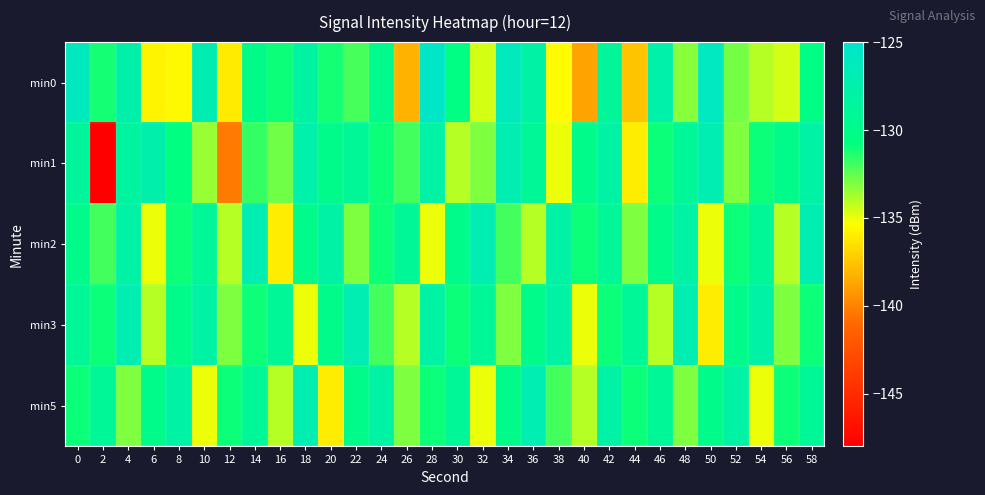

Reading left to right, what are all the values shown in this chart?

min0: 0=-126.0	2=-131.1	4=-127.6	6=-135.7	8=-135.6	10=-127.0	12=-136.1	14=-130.1	16=-131.0	18=-128.1	20=-131.1	22=-132.1	24=-129.8	26=-138.1	28=-125.4	30=-130.4	32=-134.5	34=-126.1	36=-128.0	38=-135.5	40=-138.8	42=-128.9	44=-137.5	46=-127.6	48=-133.2	50=-125.9	52=-132.9	54=-134.0	56=-134.6	58=-130.3
min1: 0=-128.7	2=-148.1	4=-128.3	6=-127.5	8=-130.6	10=-133.5	12=-140.3	14=-131.7	16=-132.8	18=-127.7	20=-130.0	22=-129.0	24=-131.0	26=-132.0	28=-128.0	30=-134.0	32=-133.0	34=-127.0	36=-129.0	38=-135.0	40=-130.0	42=-128.0	44=-136.0	46=-131.0	48=-129.0	50=-127.0	52=-133.0	54=-131.0	56=-130.0	58=-128.0
min2: 0=-130.0	2=-132.0	4=-128.0	6=-135.0	8=-131.0	10=-129.0	12=-134.0	14=-127.0	16=-136.0	18=-130.0	20=-128.0	22=-133.0	24=-131.0	26=-129.0	28=-135.0	30=-130.0	32=-127.0	34=-132.0	36=-134.0	38=-128.0	40=-131.0	42=-129.0	44=-133.0	46=-130.0	48=-128.0	50=-135.0	52=-131.0	54=-129.0	56=-134.0	58=-127.0
min3: 0=-129.0	2=-131.0	4=-127.0	6=-134.0	8=-130.0	10=-128.0	12=-133.0	14=-131.0	16=-129.0	18=-135.0	20=-130.0	22=-127.0	24=-132.0	26=-134.0	28=-128.0	30=-131.0	32=-129.0	34=-133.0	36=-130.0	38=-128.0	40=-135.0	42=-131.0	44=-129.0	46=-134.0	48=-127.0	50=-136.0	52=-130.0	54=-128.0	56=-133.0	58=-131.0
min5: 0=-131.0	2=-129.0	4=-133.0	6=-130.0	8=-128.0	10=-135.0	12=-131.0	14=-129.0	16=-134.0	18=-127.0	20=-136.0	22=-130.0	24=-128.0	26=-133.0	28=-131.0	30=-129.0	32=-135.0	34=-130.0	36=-127.0	38=-132.0	40=-134.0	42=-128.0	44=-131.0	46=-129.0	48=-133.0	50=-130.0	52=-128.0	54=-135.0	56=-131.0	58=-129.0